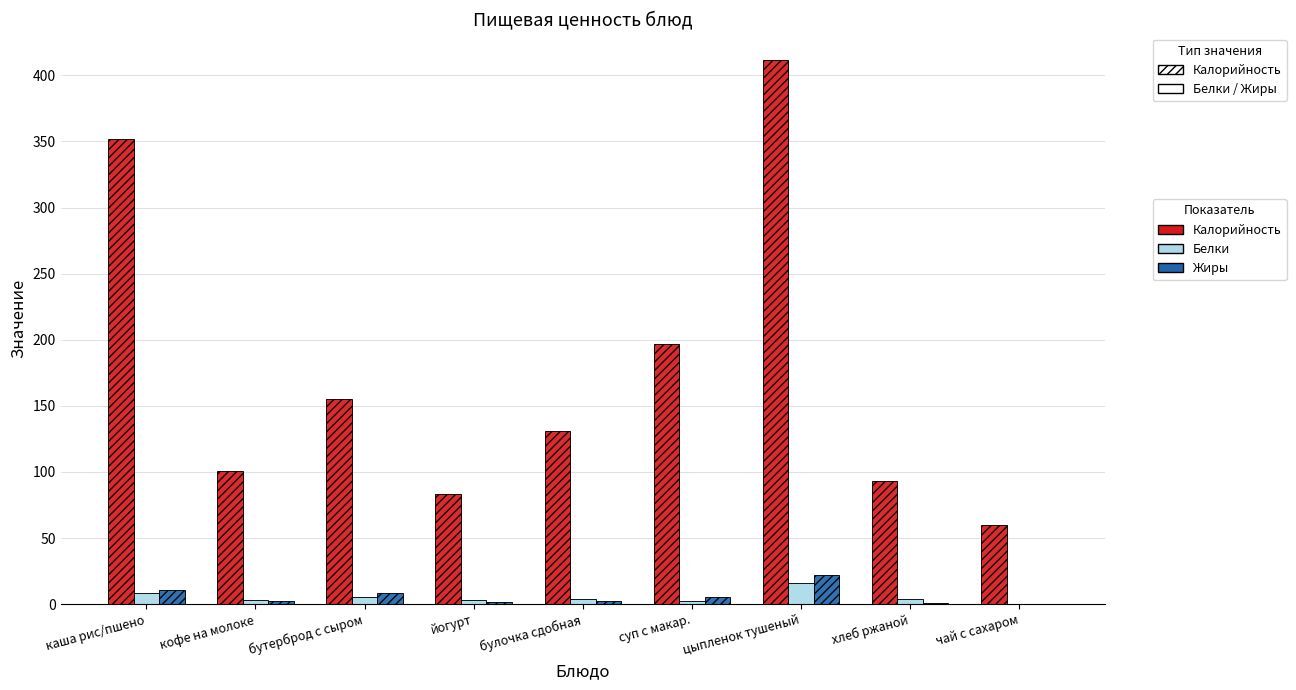

What is the total value across all series at бутерброд с сыром?

168.6